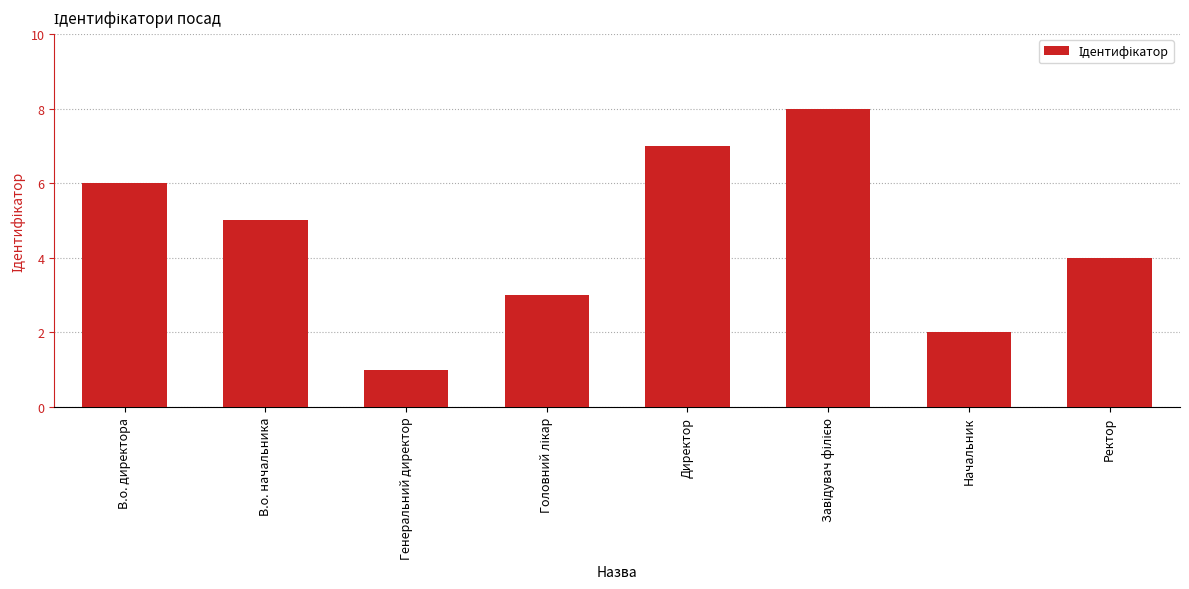

Reading left to right, transcribe all the data shown in this chart.

6	5	1	3	7	8	2	4